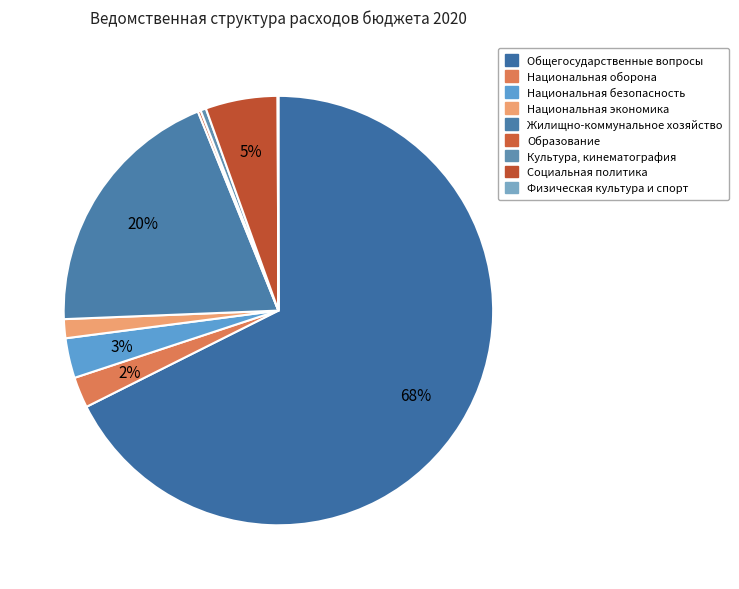

Which slice is the smallest?

Физическая культура и спорт